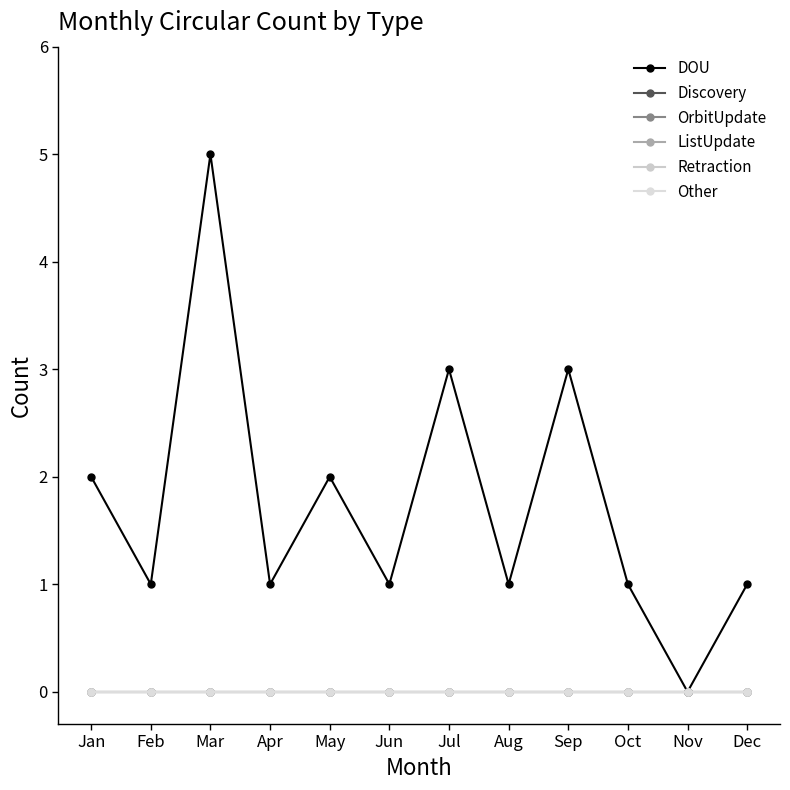

What is the greatest value displayed?

5